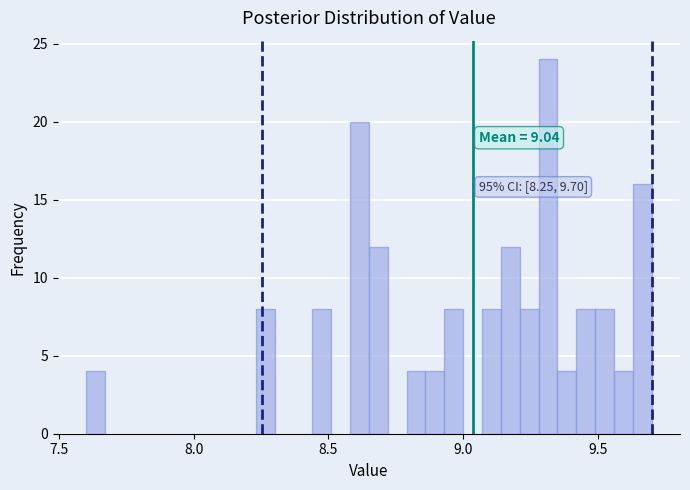

Read against the x-axis, roughly where is the centre of the tallest bar?

9.30